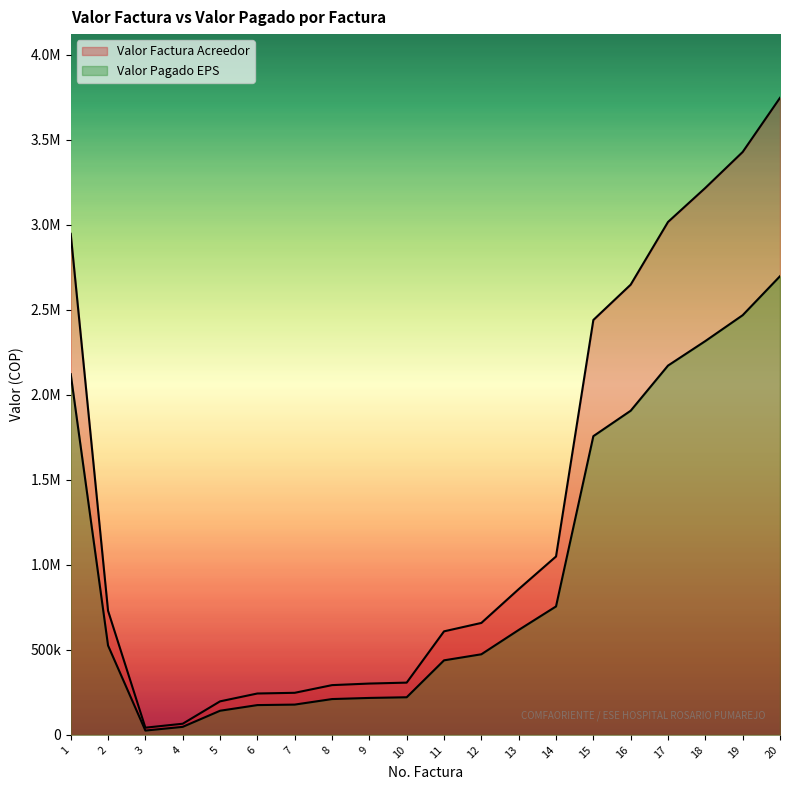

Which category has the lowest value across all series?

3